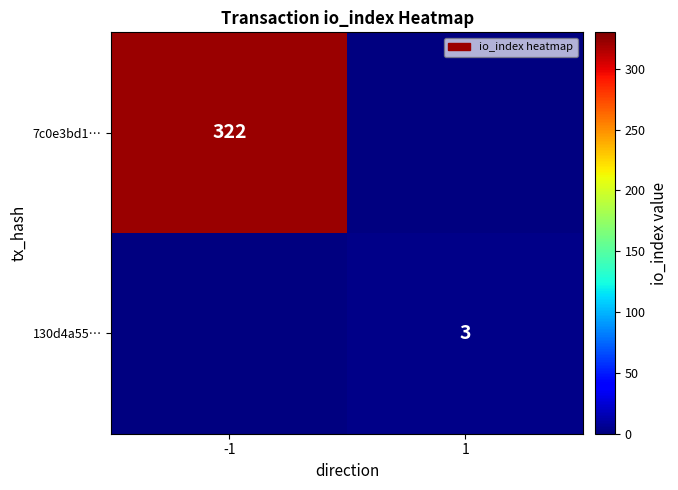

True or false: 130d4a55… has a value of 3 at 1.

True